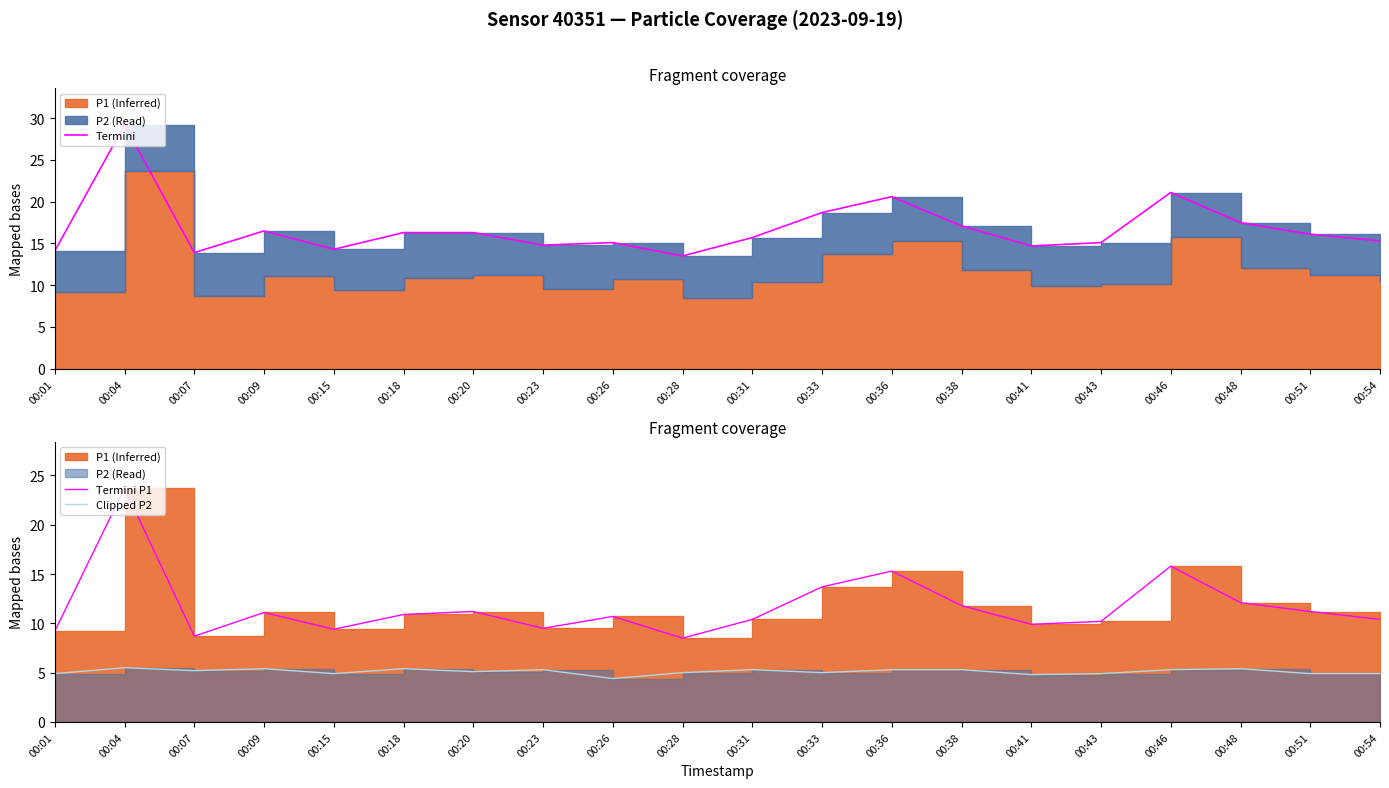

How many distinct data groups are displayed?

3